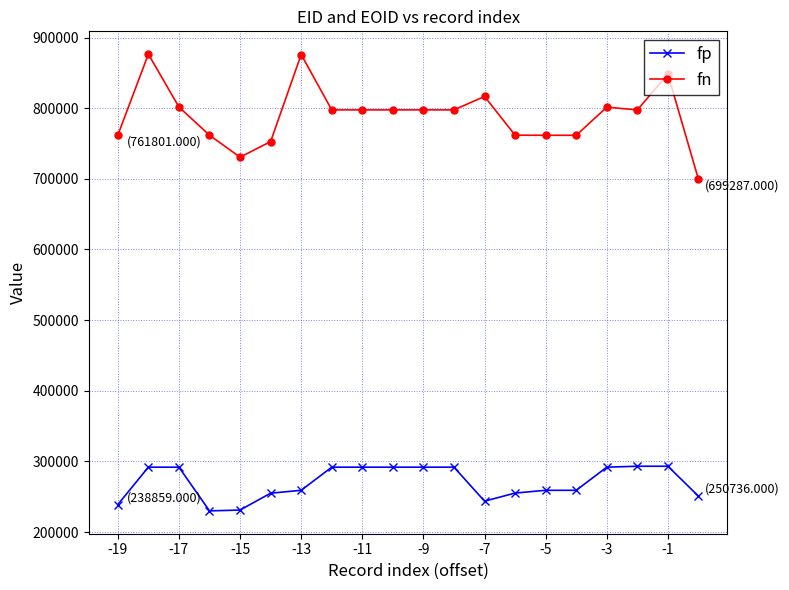

What is the greatest value displayed?

876497